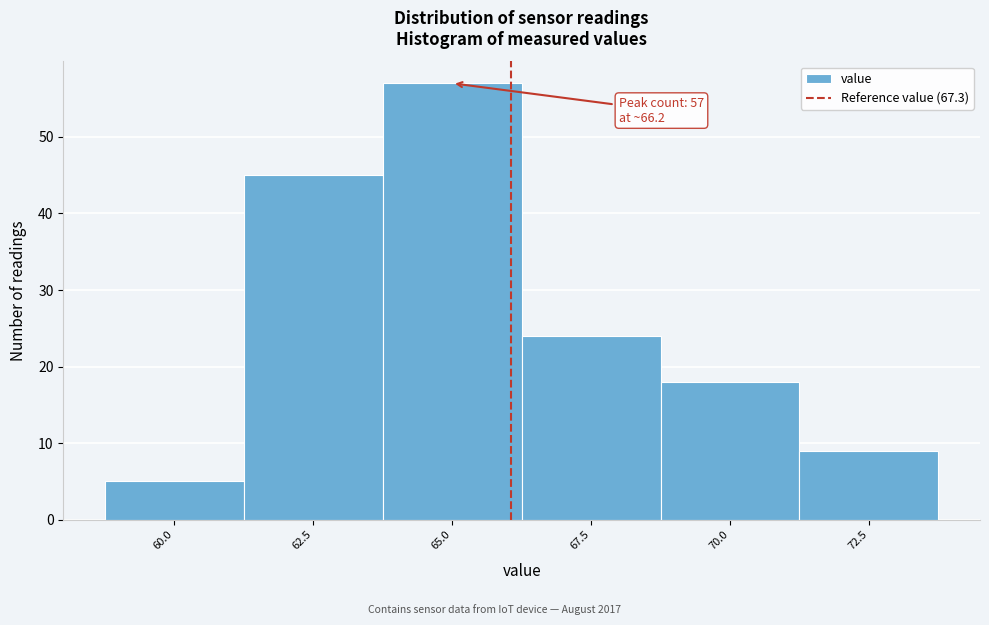

Reading right to left, list all the values displayed in this chart.

9	18	24	57	45	5